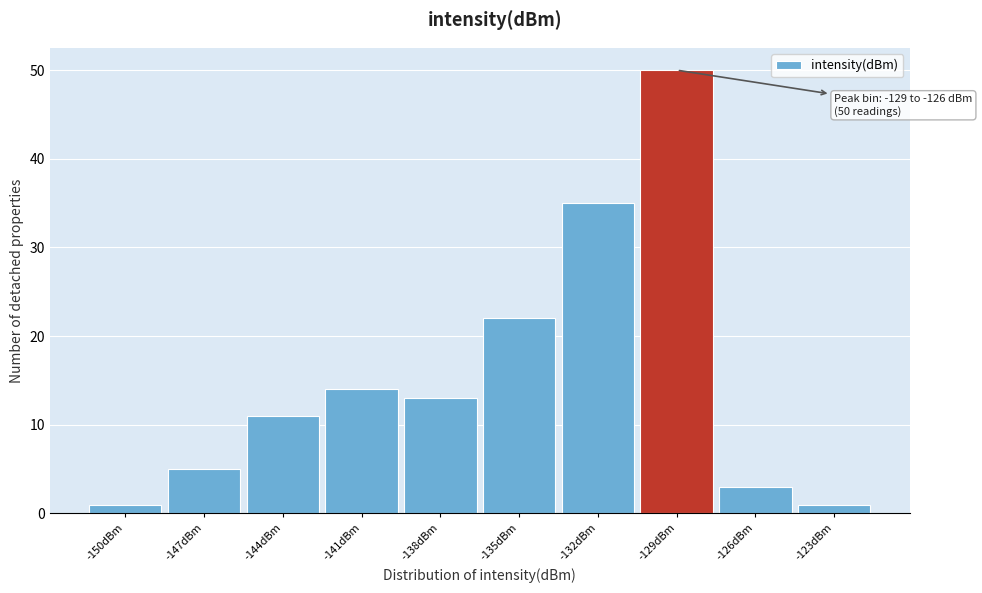

Reading left to right, extract all data points from this chart.

1	5	11	14	13	22	35	50	3	1